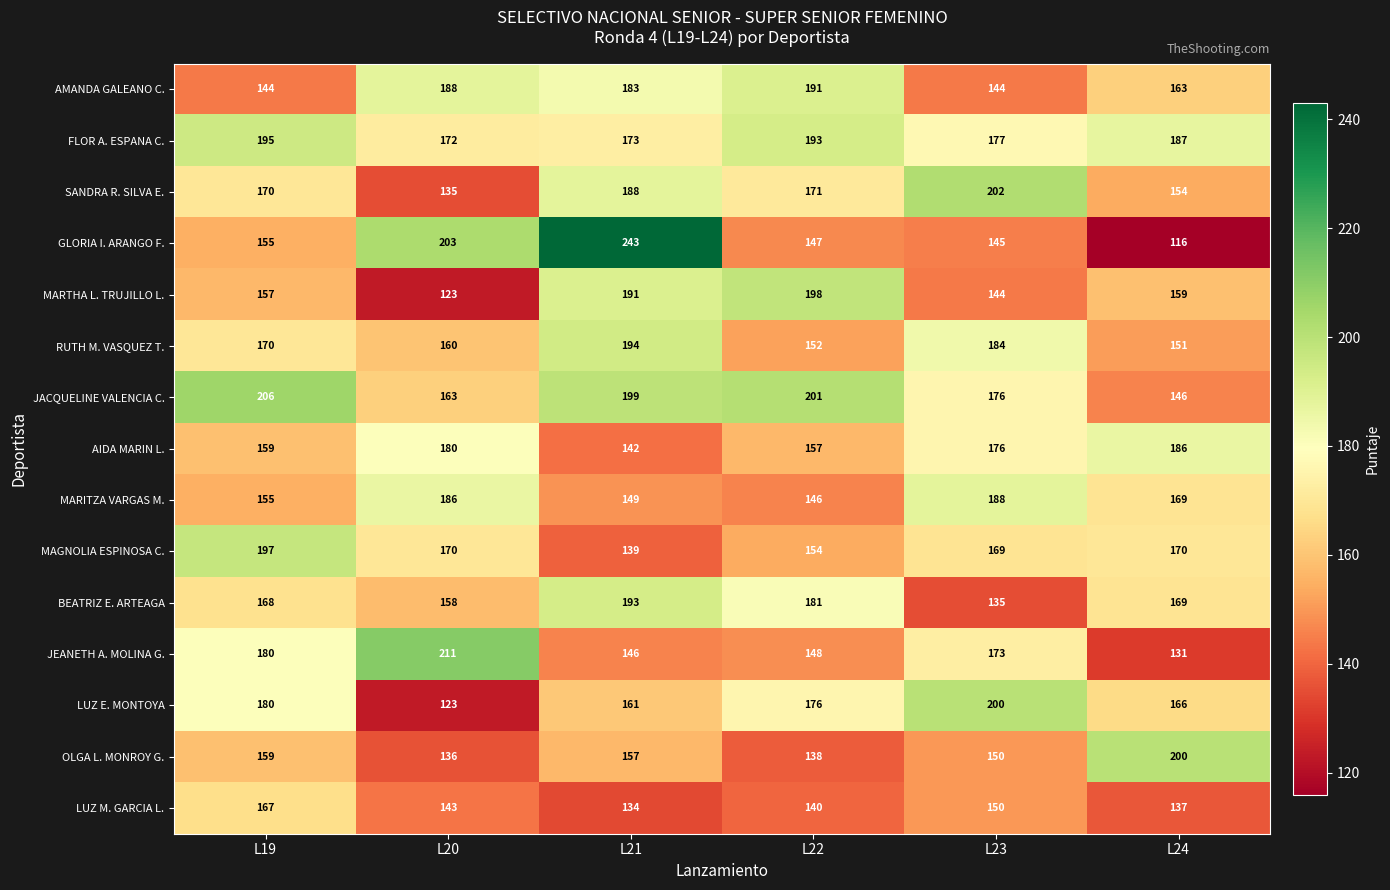

Count the SANDRA R. SILVA E. values in the range 154 to 188.

4